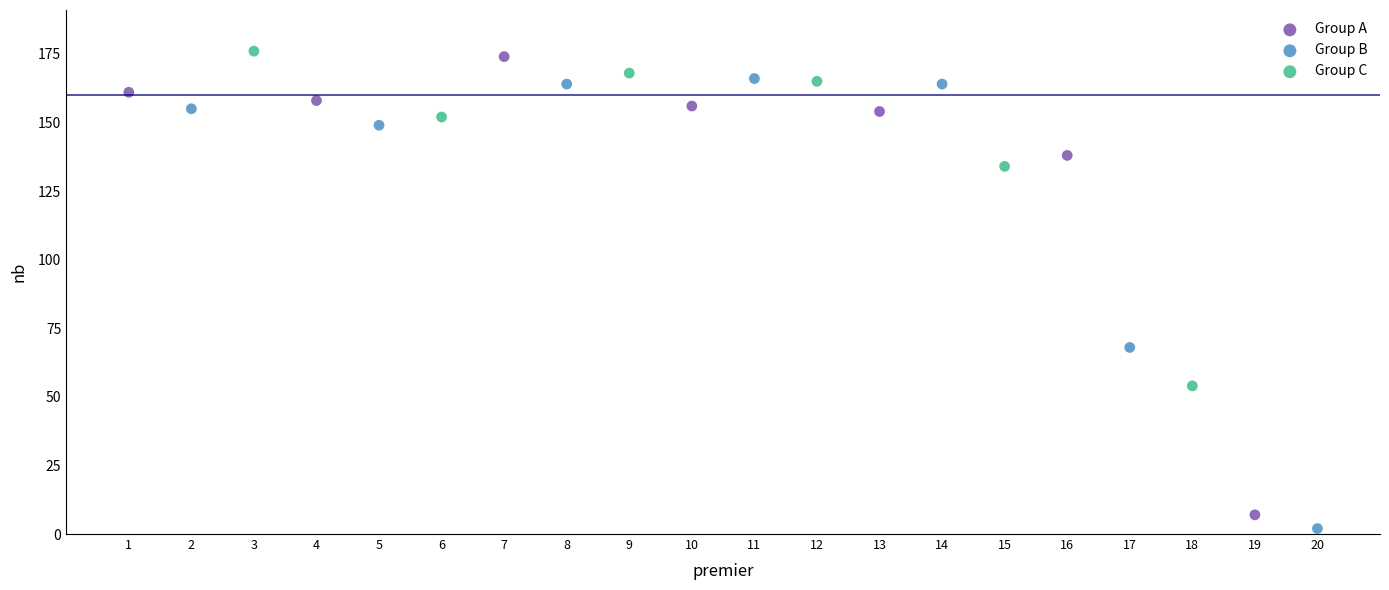

Which series reaches the maximum Y coordinate?

Group C